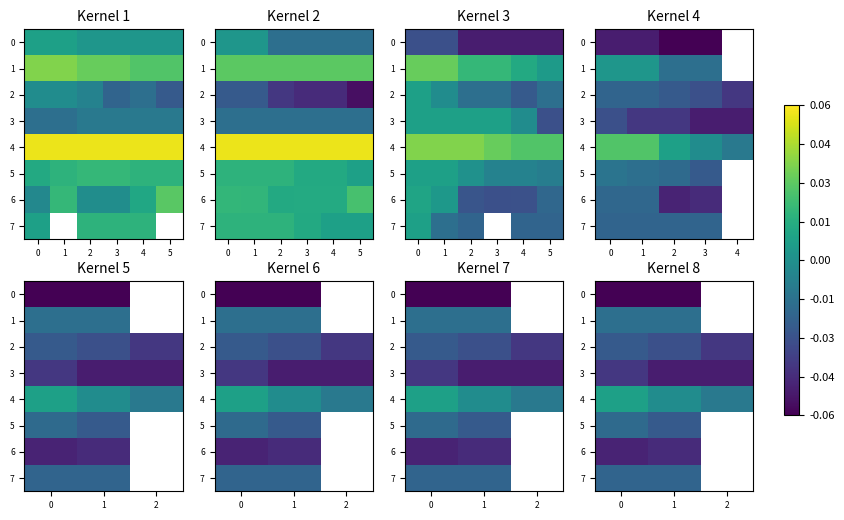

How many categories are shown in the chart?

3